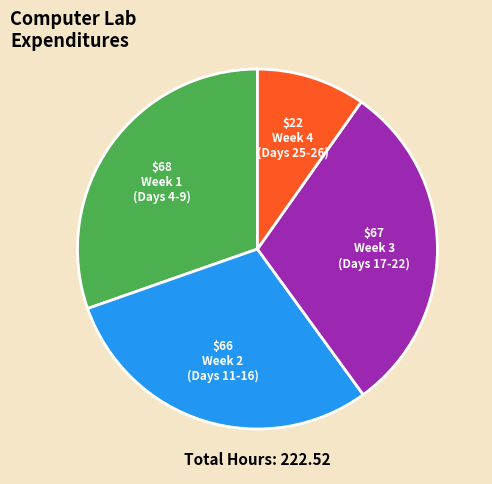

Is there a majority slice in this chart?

No